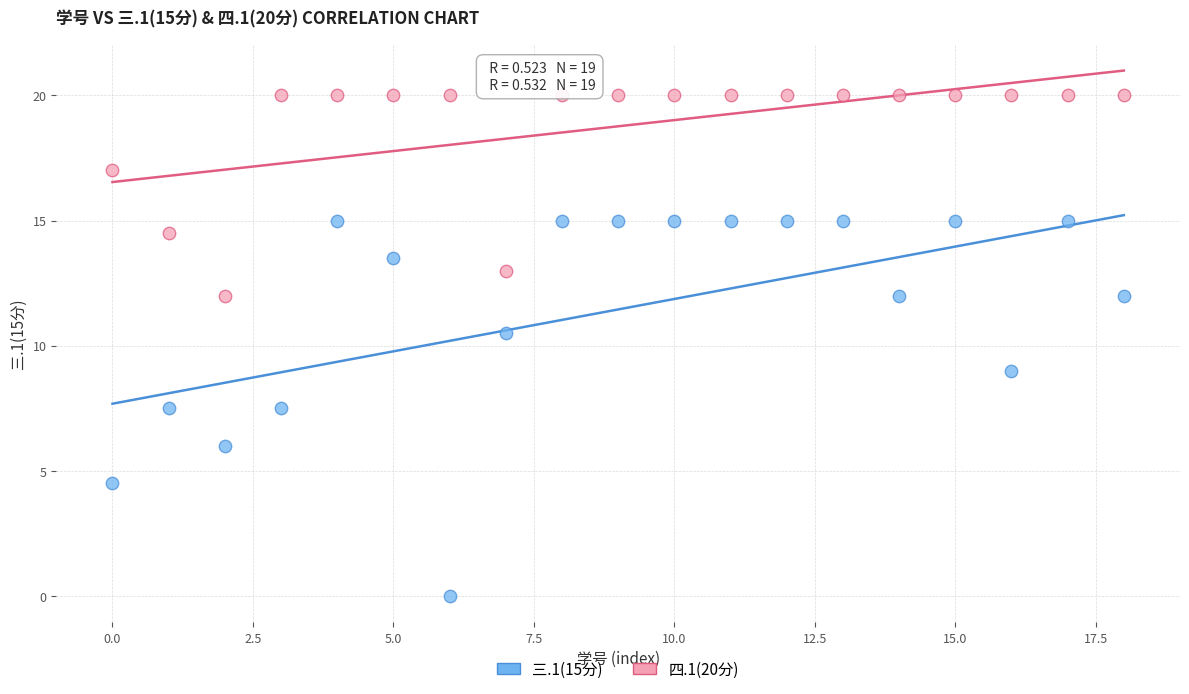

Across all series, what Y value is closest to 10?

10.5